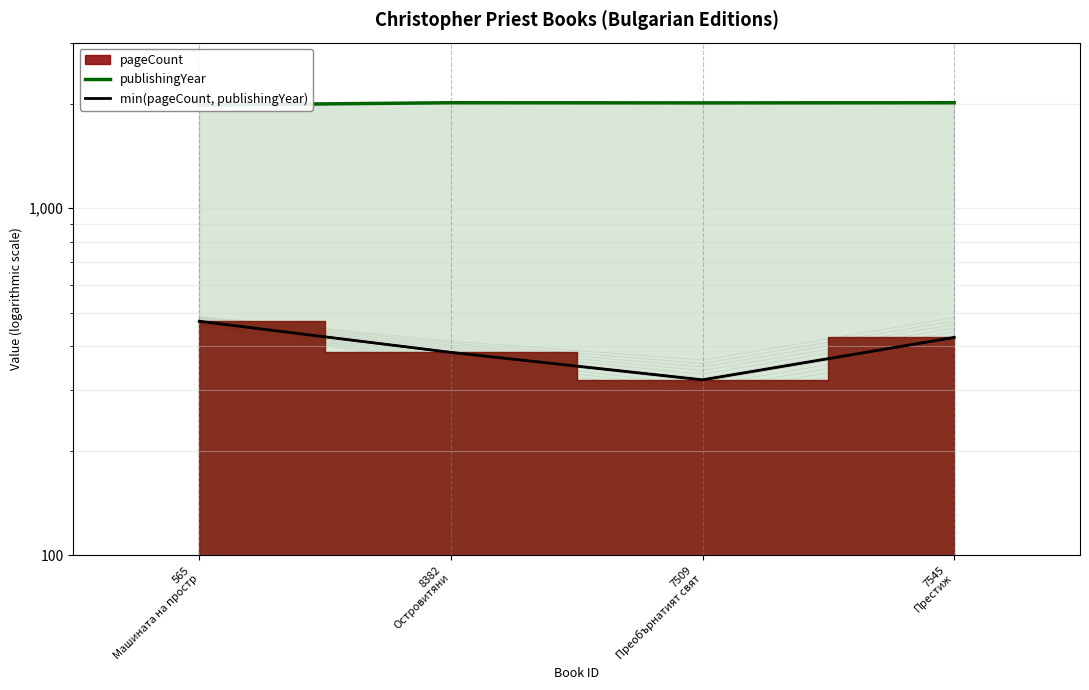

Reading left to right, extract all data points from this chart.

publishingYear: 1983	2013	2011	2013
min(pageCount, publishingYear): 472	384	320	424